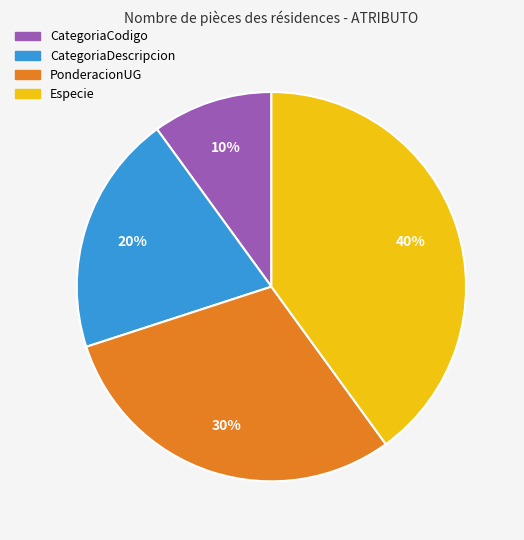

To the nearest percent, what is the difference between the largest and smallest slice percentages?

30%